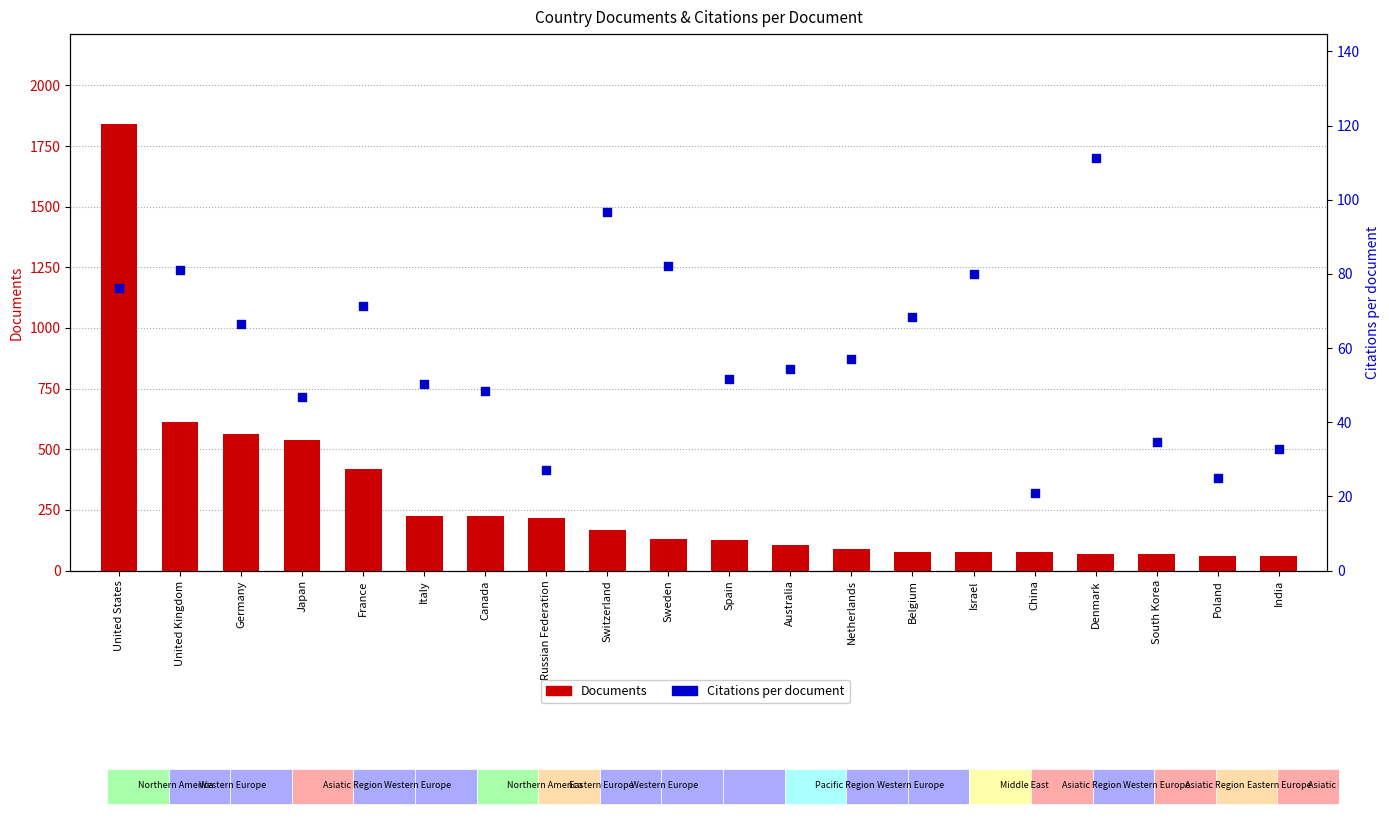

Is the value of Documents at Italy greater than the value of Citations per document at Switzerland?

Yes